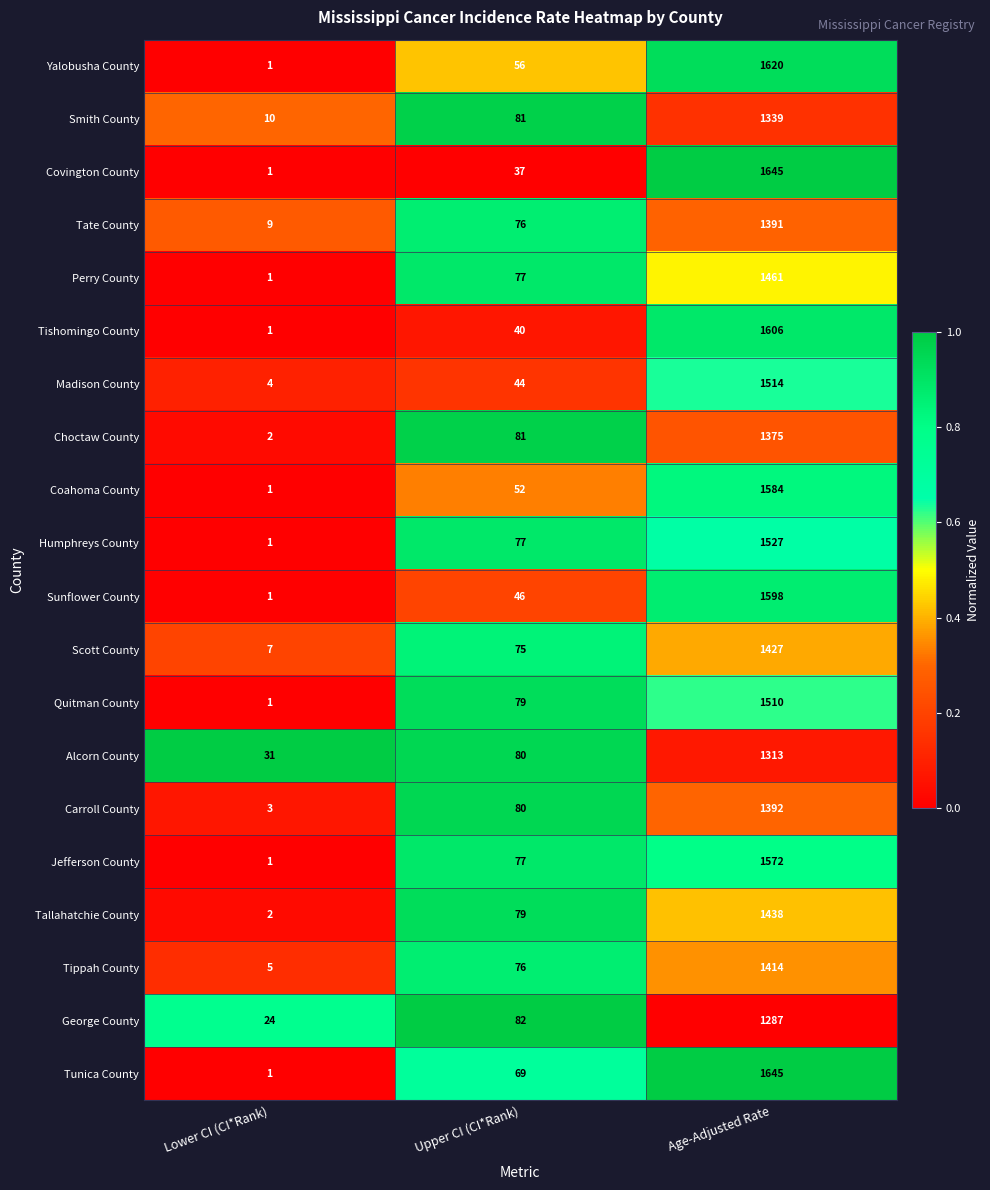

The value of Tate County at Age-Adjusted Rate is 1391. True or false?

True